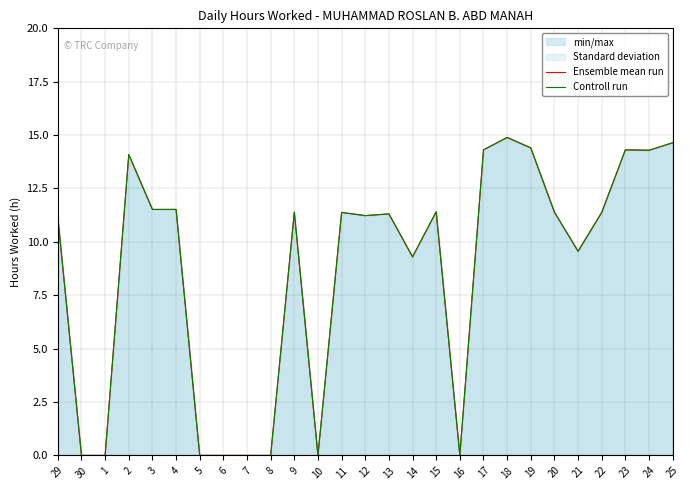

How many series are shown in this chart?

2